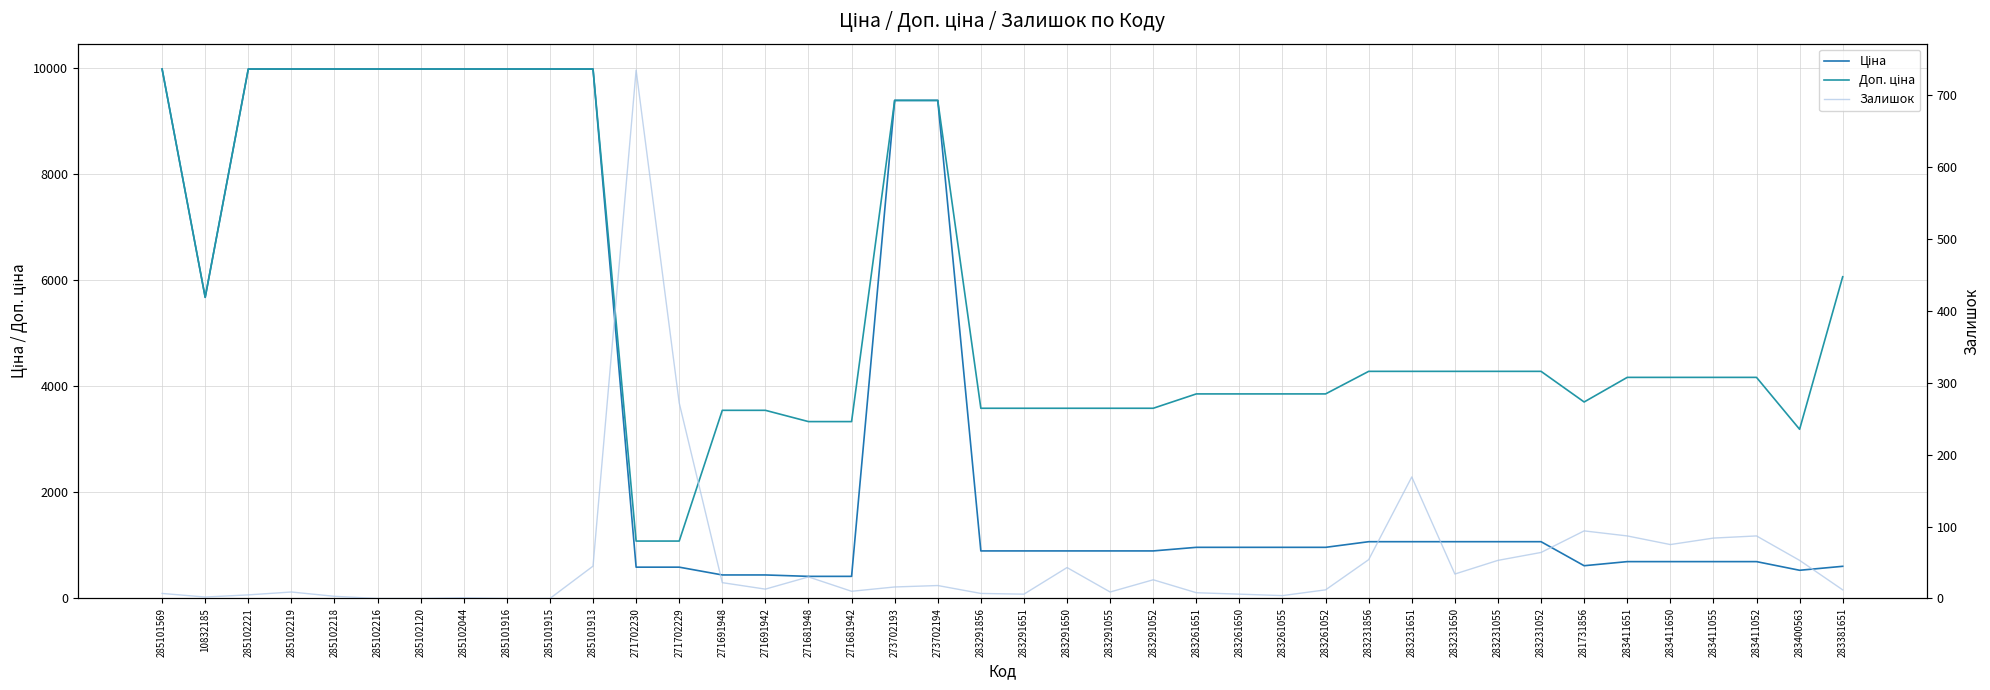

What is the value of the Доп. ціна point at the 26th from the left?

3854.0